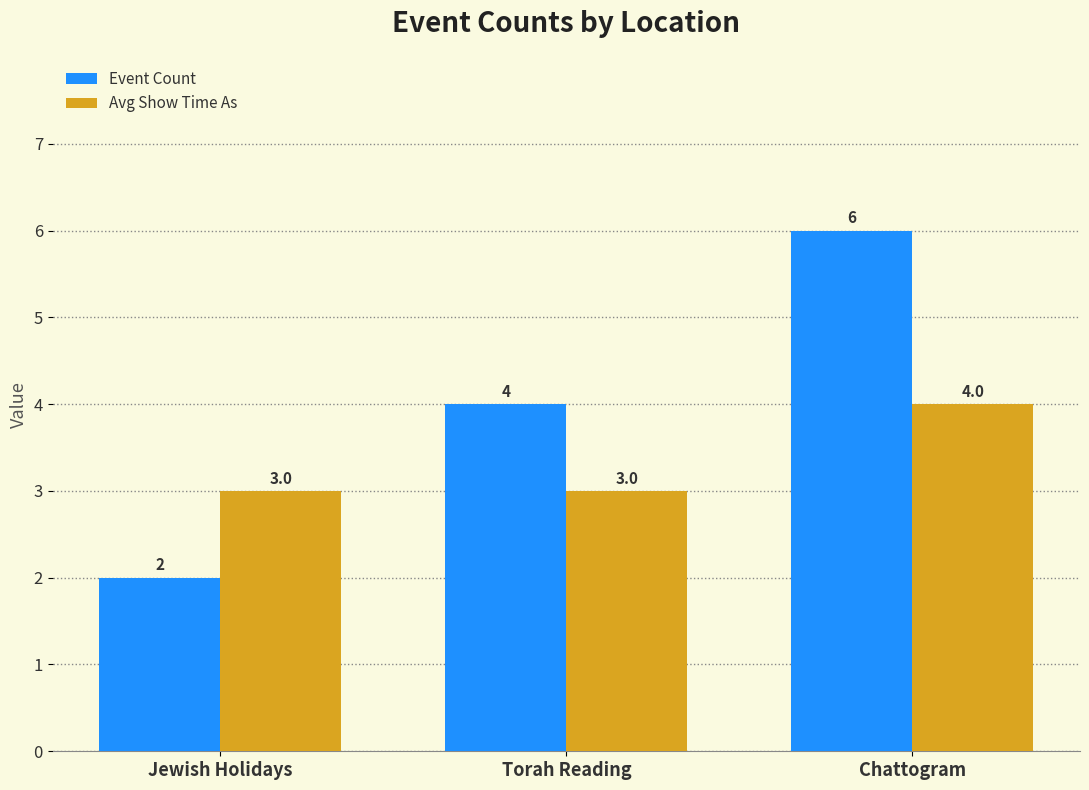

What is the sum of the Event Count values at Torah Reading and Jewish Holidays?

6